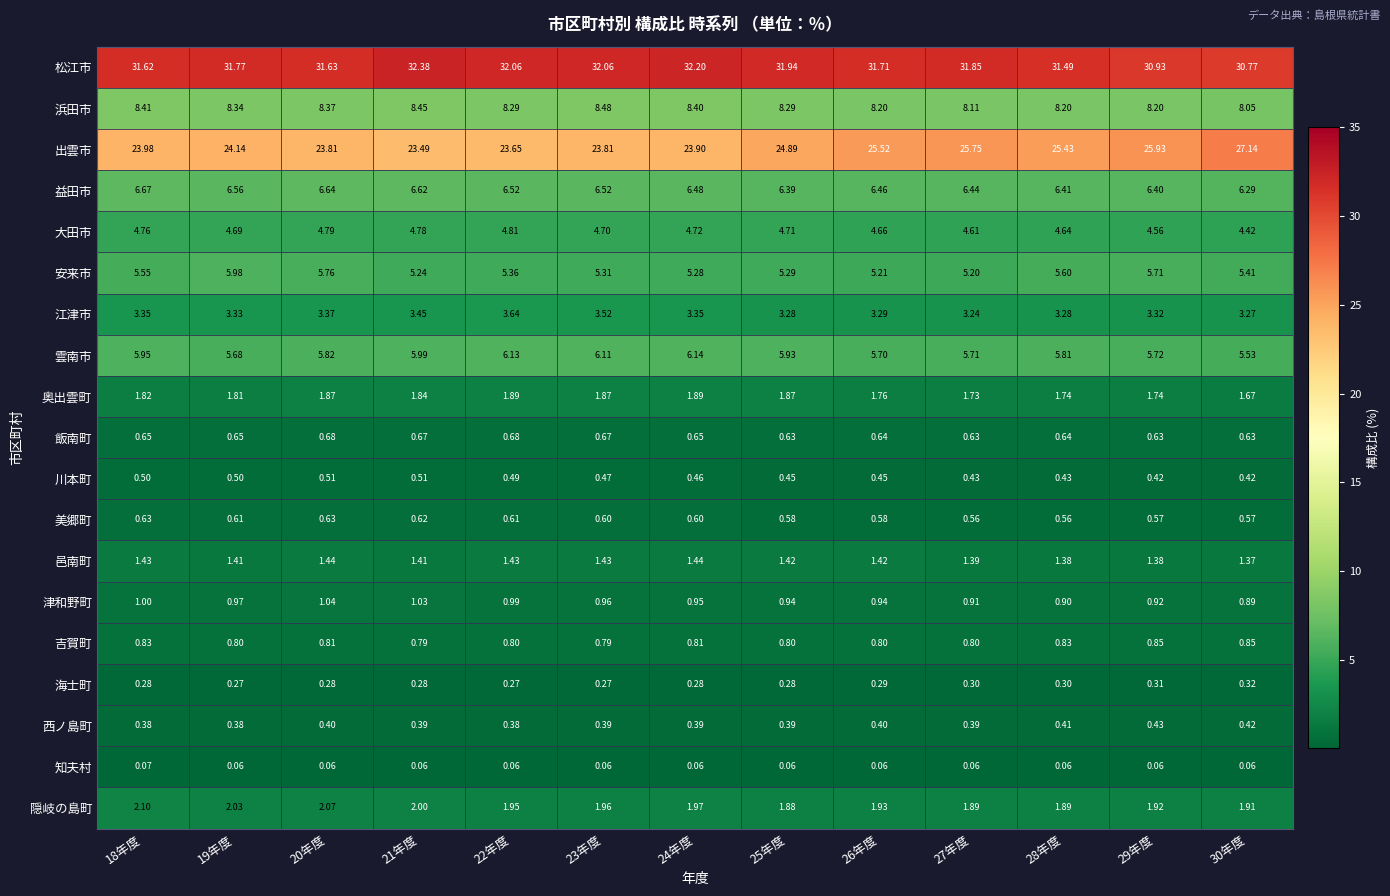

At 19年度, list the series in order from smallest to largest.

知夫村, 海士町, 西ノ島町, 川本町, 美郷町, 飯南町, 吉賀町, 津和野町, 邑南町, 奥出雲町, 隠岐の島町, 江津市, 大田市, 雲南市, 安来市, 益田市, 浜田市, 出雲市, 松江市